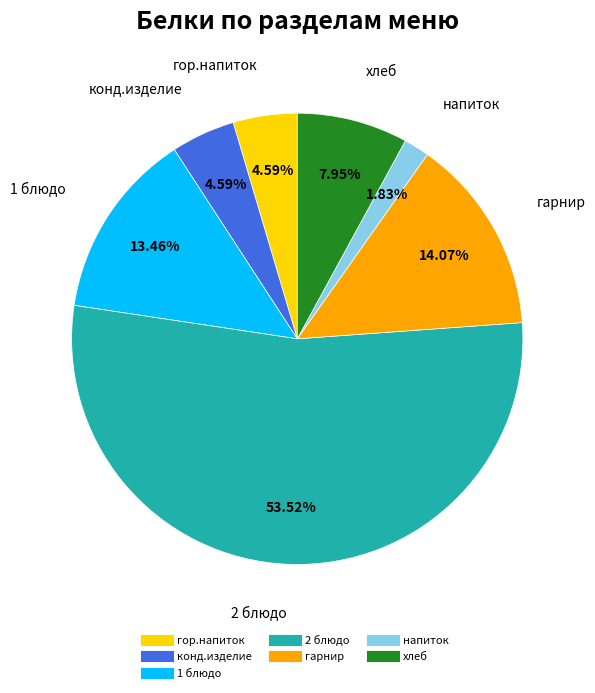

What is the ratio of the value at хлеб to the value at 1 блюдо?

0.6